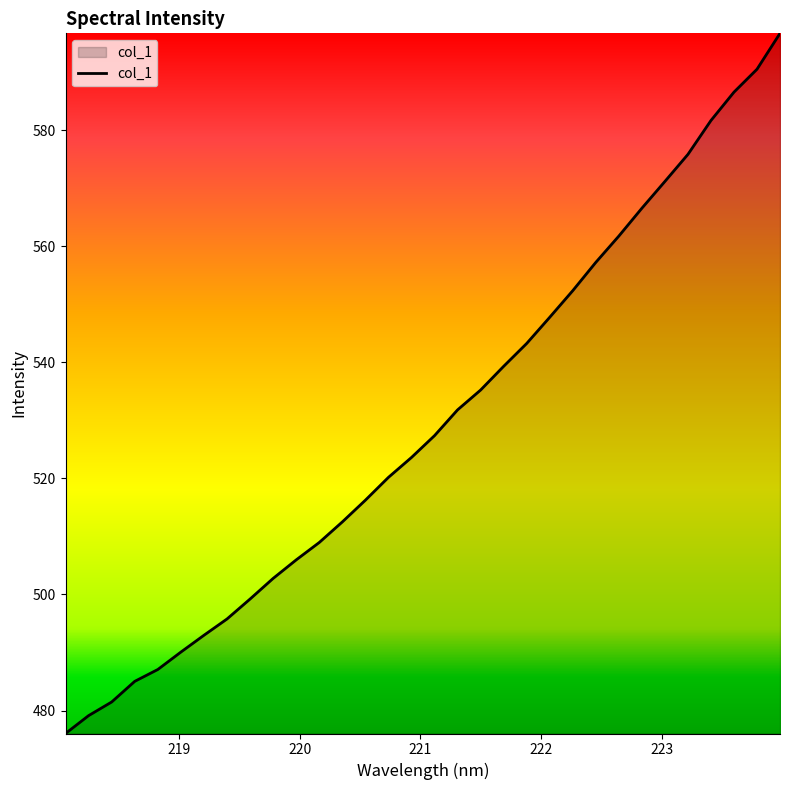

Count the number of values greater than 527.

16